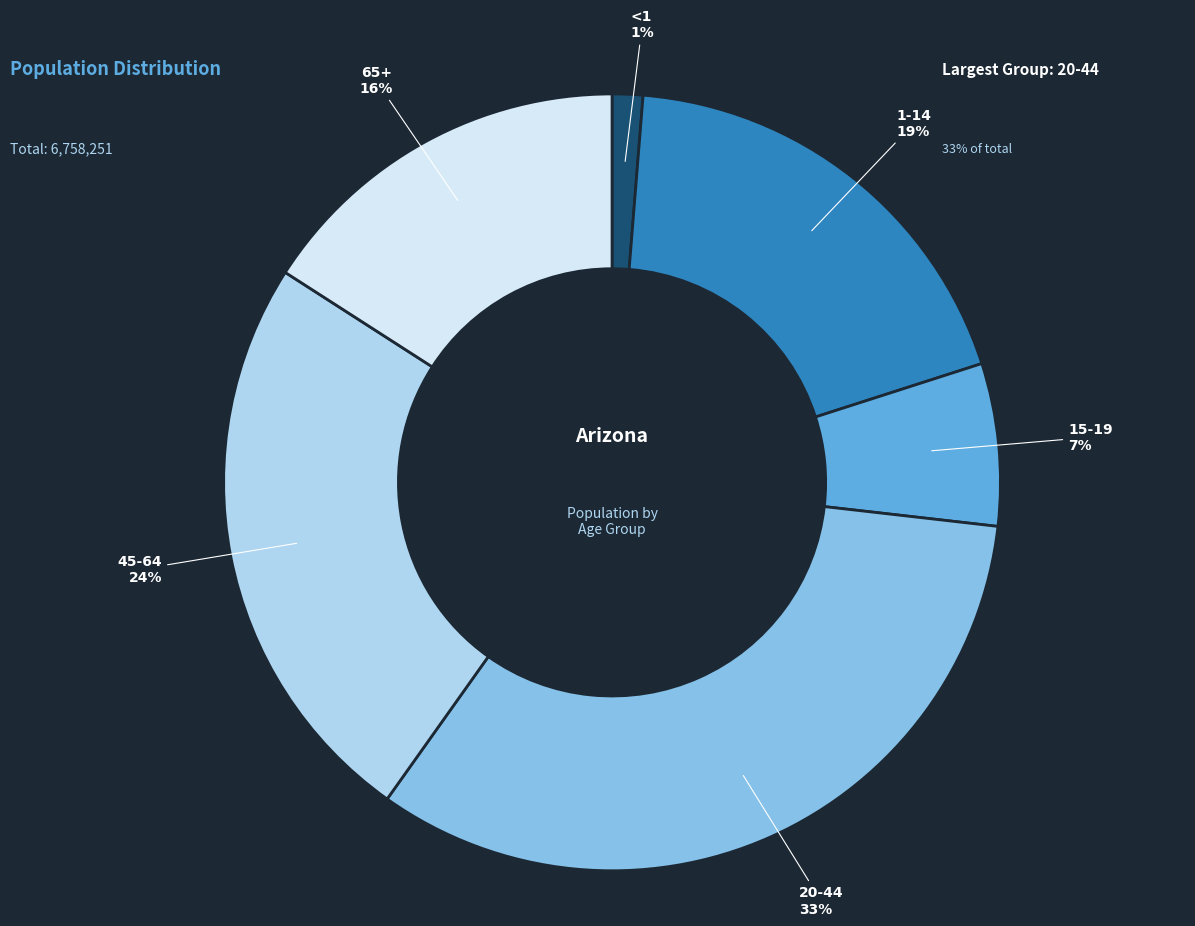

To the nearest percent, what portion does 1-14 represent?

19%